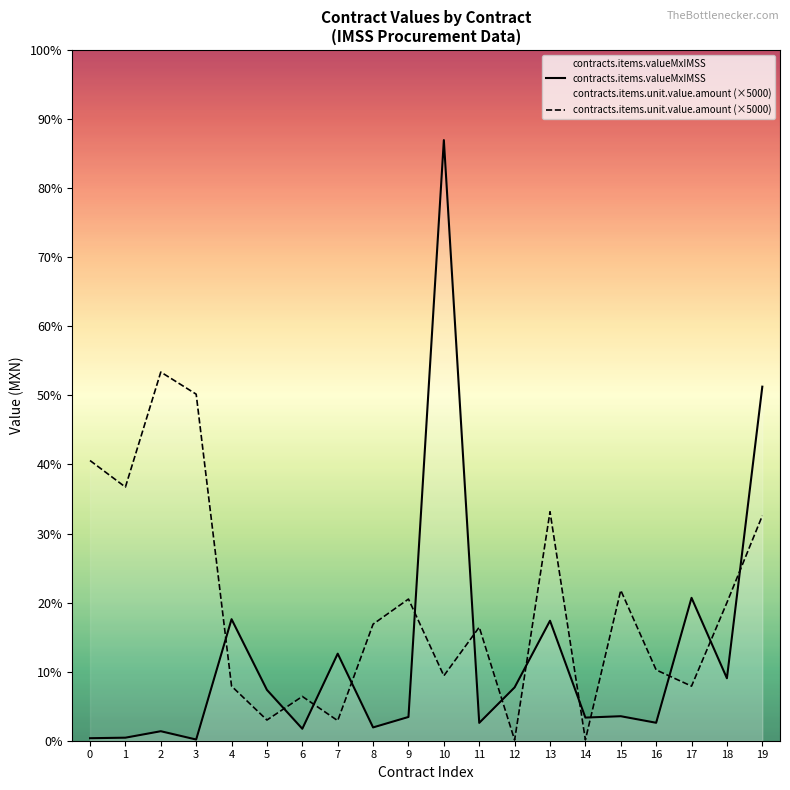

True or false: contracts.items.valueMxIMSS has more than 2 interior local peaks.

True